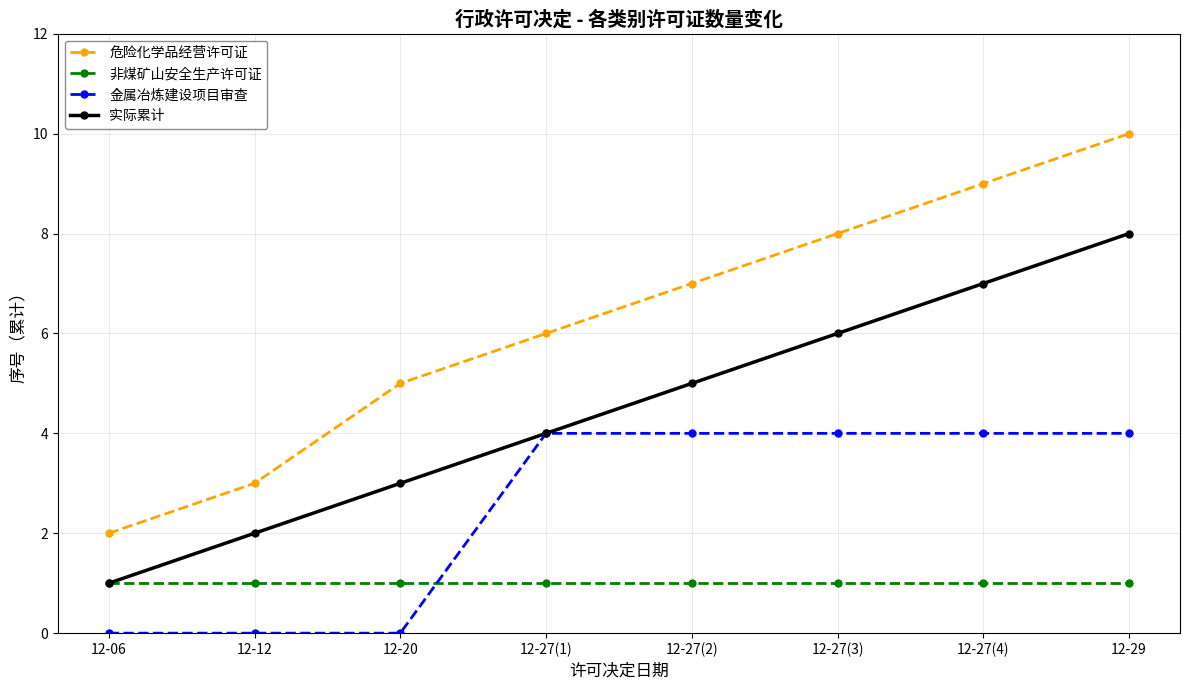

What are all the series names shown in the legend?

危险化学品经营许可证, 非煤矿山安全生产许可证, 金属冶炼建设项目审查, 实际累计